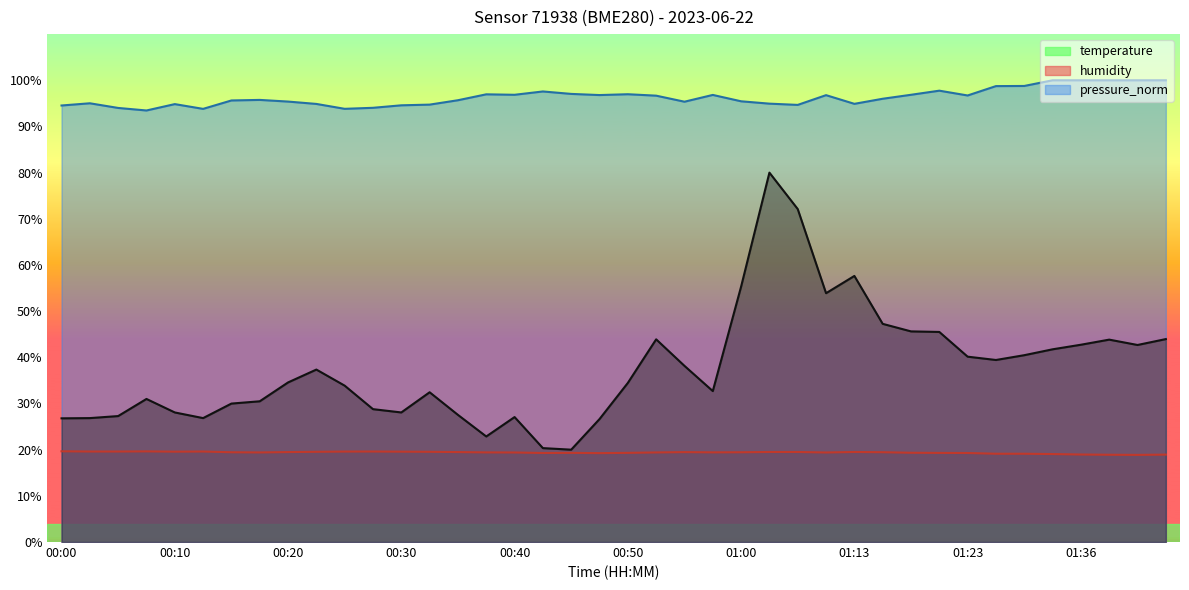

Does the chart have visible grid lines?

No